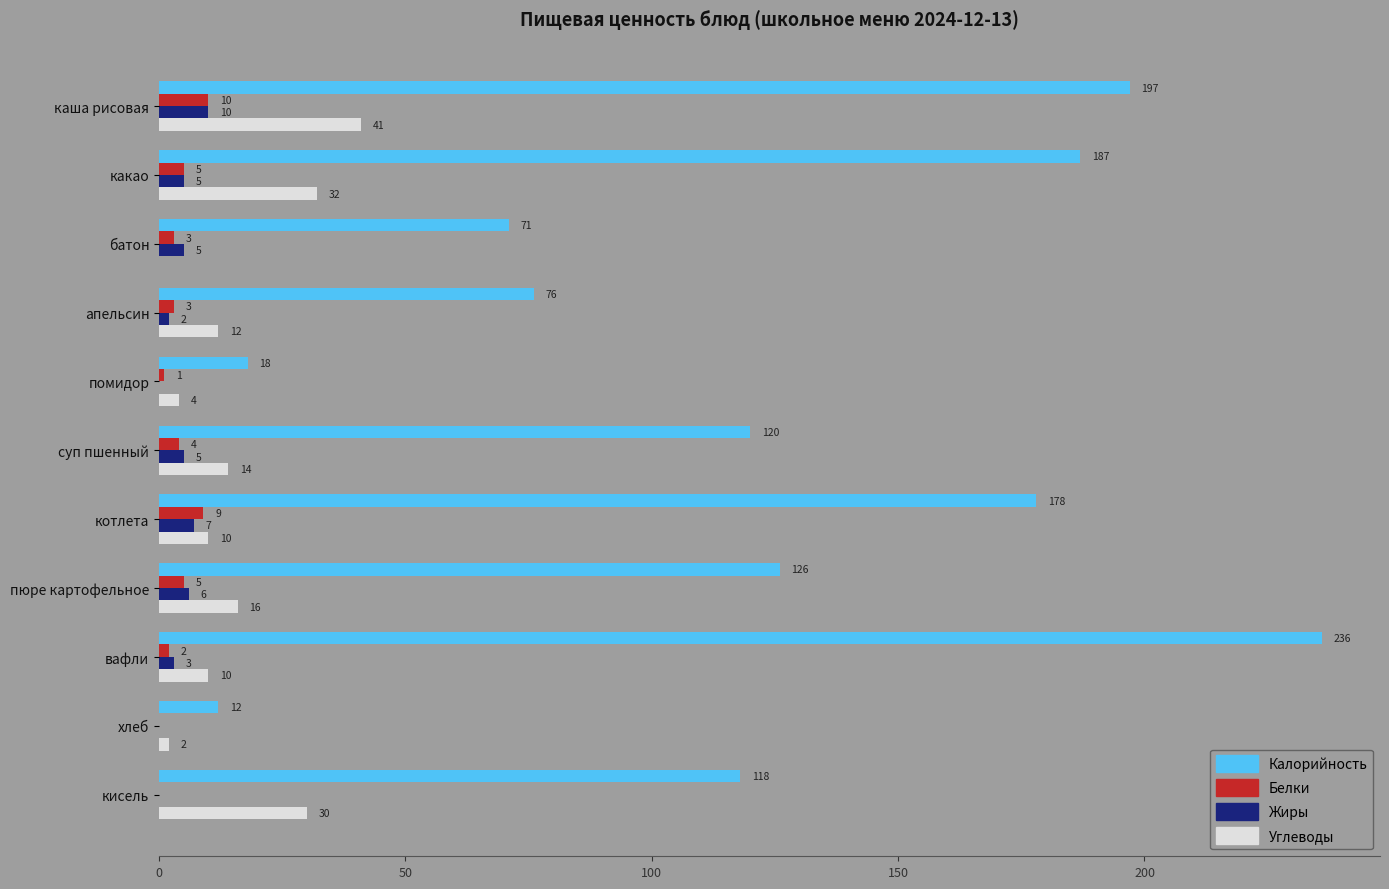

How many Белки values are between 1 and 5?

7